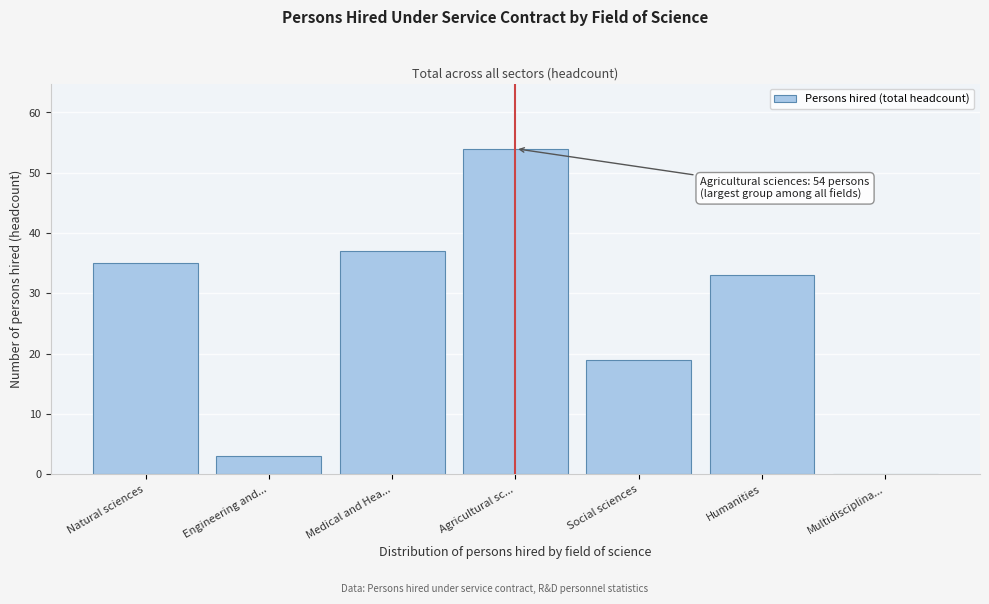

Reading left to right, transcribe all the data shown in this chart.

Natural sciences=35	Engineering and...=3	Medical and Hea...=37	Agricultural sc...=54	Social sciences=19	Humanities=33	Multidisciplina...=0